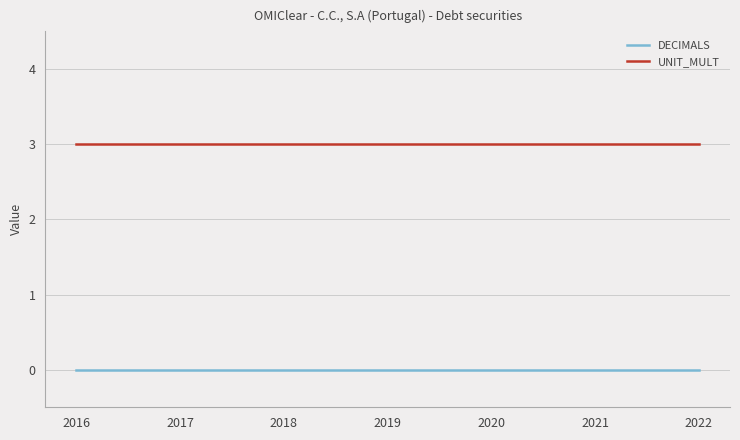

Is the value of UNIT_MULT at 2019 greater than the value of DECIMALS at 2017?

Yes